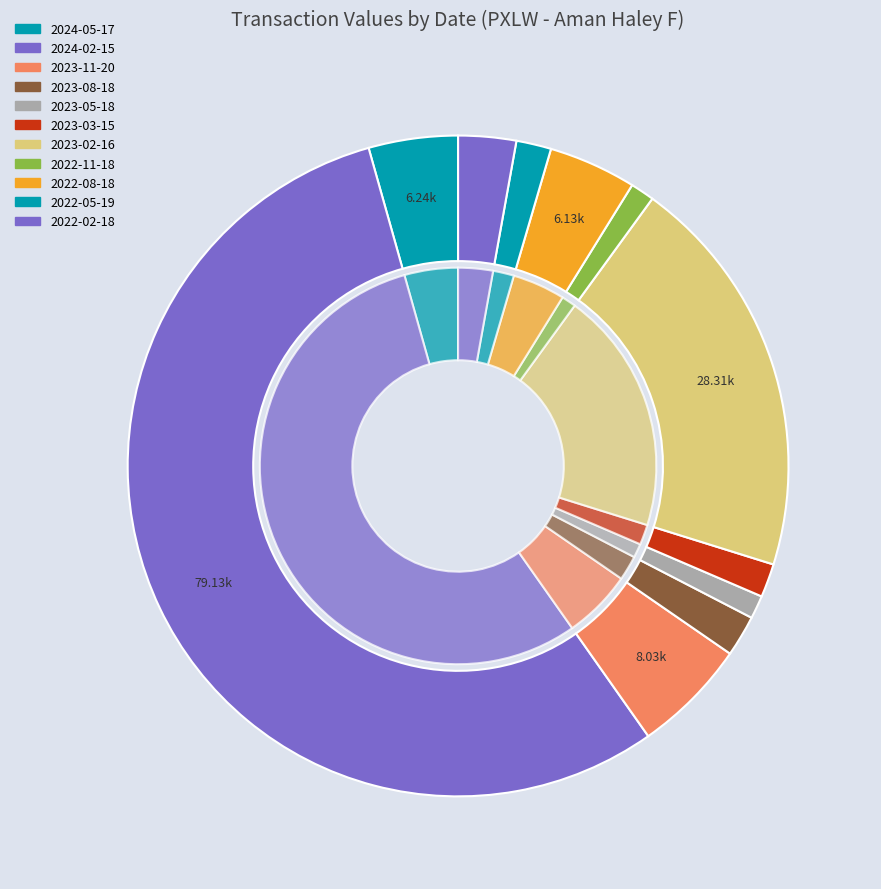

What is the smallest slice in the pie chart?

2023-05-18